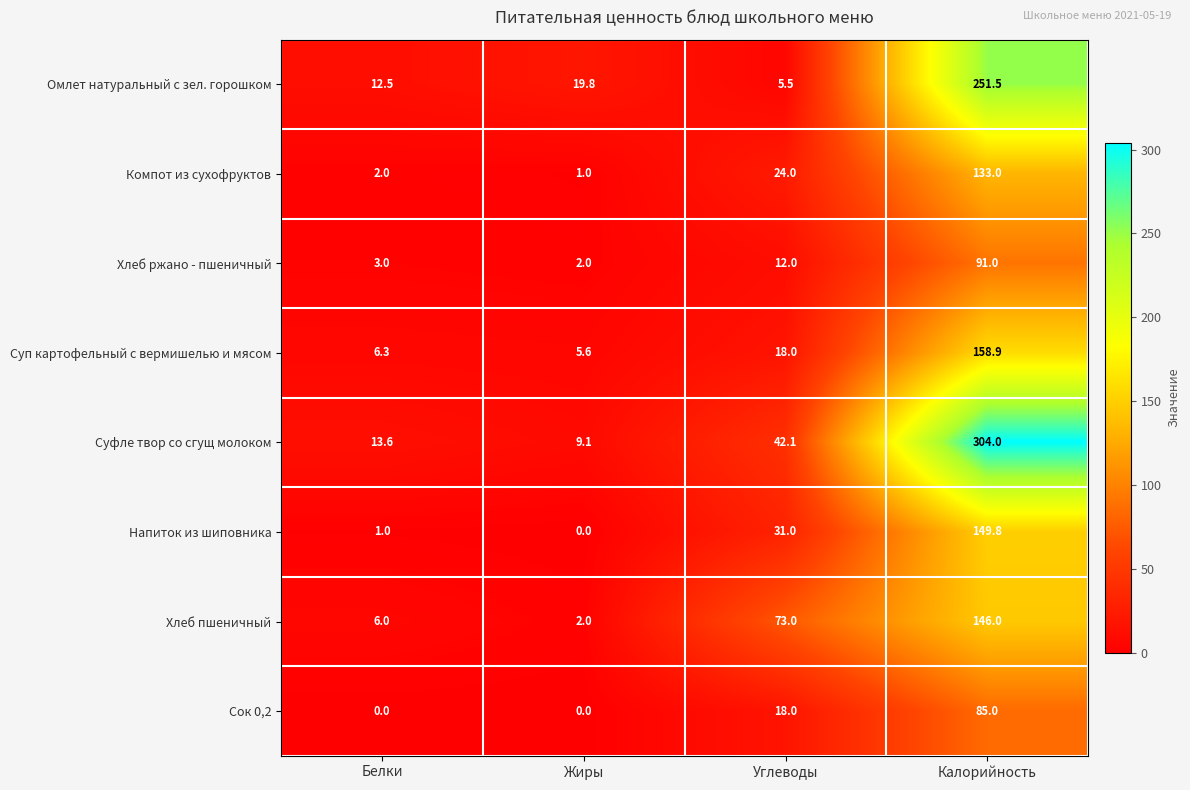

List the series in order of their peak value, highest first.

Суфле твор со сгущ молоком, Омлет натуральный с зел. горошком, Суп картофельный с вермишелью и мясом, Напиток из шиповника, Хлеб пшеничный, Компот из сухофруктов, Хлеб ржано - пшеничный, Сок 0,2